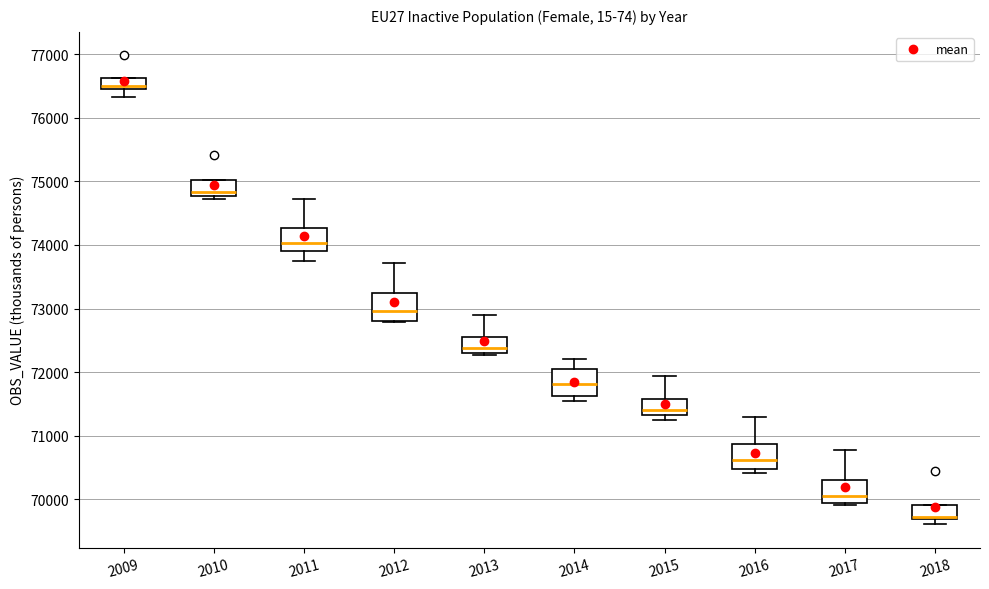

Reading left to right, read every box against the y-axis: the position of its median line, the range the box covers, and the ends of its whiskers. The values are not printed on the chart, so give them approximately, as read against the axis.

2009: median 76500 (just above the box's lower edge), box 76500 to 76600, whiskers 76300 to 76600
2010: median 74800 (just above the box's lower edge), box 74800 to 75000, whiskers 74700 to 75000
2011: median 74000, box 73900 to 74300, whiskers 73700 to 74700
2012: median 73000, box 72800 to 73300, whiskers 72800 to 73700
2013: median 72400, box 72300 to 72600, whiskers 72300 to 72900
2014: median 71800, box 71600 to 72000, whiskers 71500 to 72200
2015: median 71400, box 71300 to 71600, whiskers 71200 to 71900
2016: median 70600, box 70500 to 70900, whiskers 70400 to 71300
2017: median 70000, box 69900 to 70300, whiskers 69900 (just below the box's lower edge) to 70800
2018: median 69700 (drawn on the box's lower edge), box 69700 to 69900, whiskers 69600 to 69900